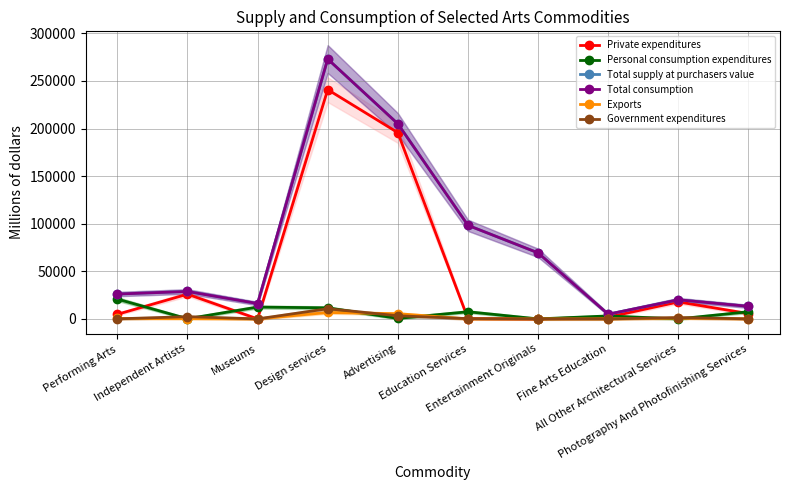

Rank the categories by Private expenditures value from lowest to highest.

Museums, Entertainment Originals, Education Services, Fine Arts Education, Performing Arts, Photography And Photofinishing Services, All Other Architectural Services, Independent Artists, Advertising, Design services